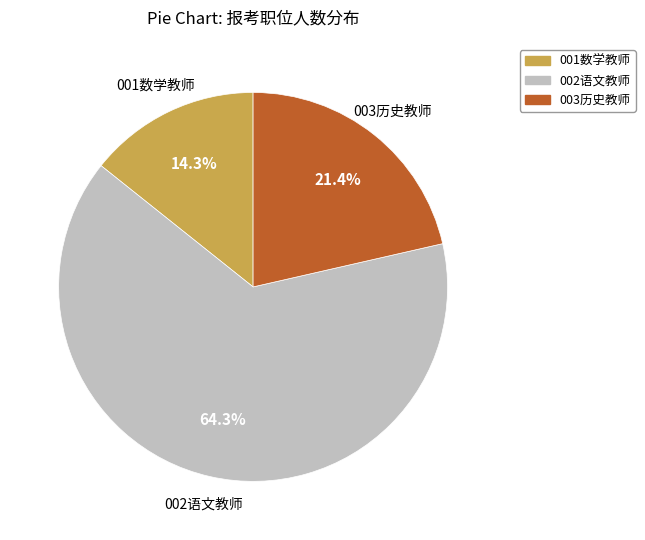

What is the largest slice in the pie chart?

002语文教师